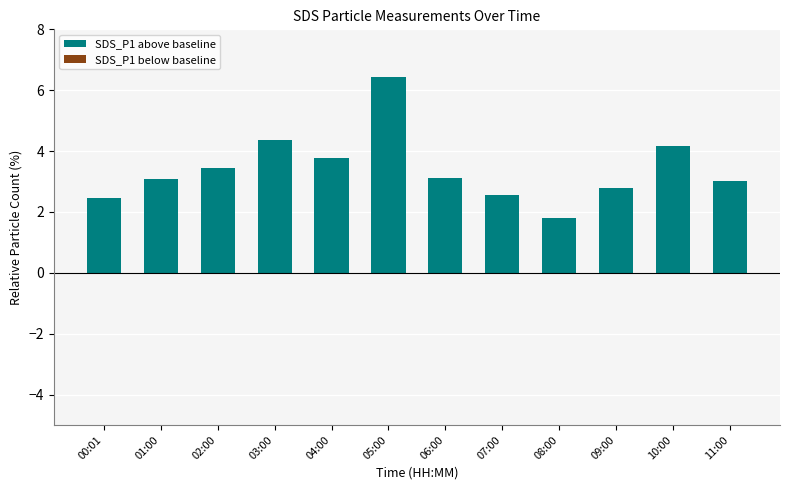

What is the change in value from 01:00 to 09:00?

-0.3